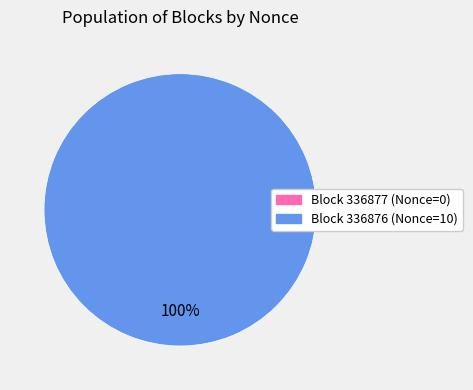

True or false: 336877 accounts for 10% of the total.

False